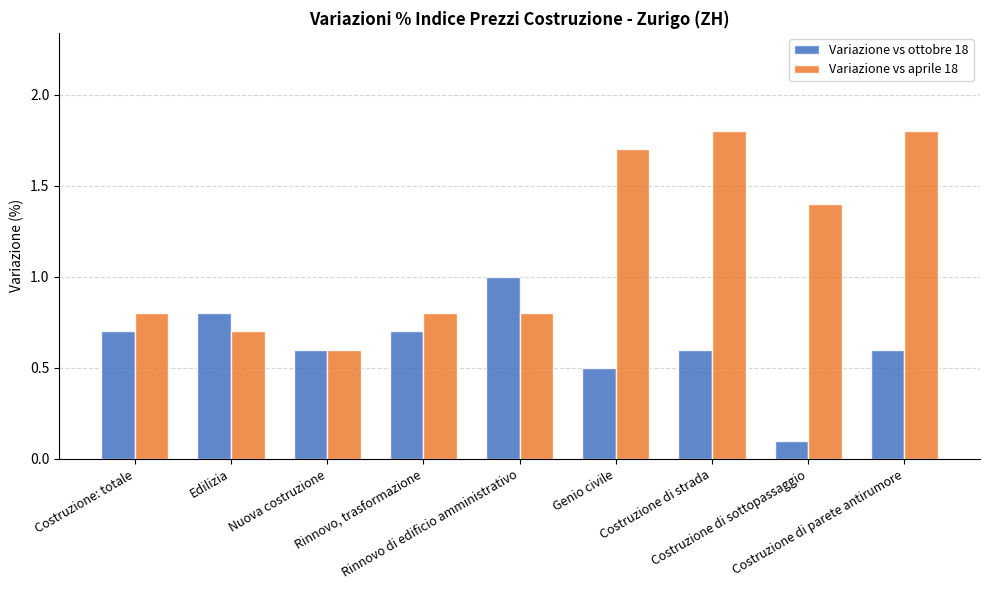

Read the Variazione vs ottobre 18 value at Costruzione di parete antirumore.

0.6